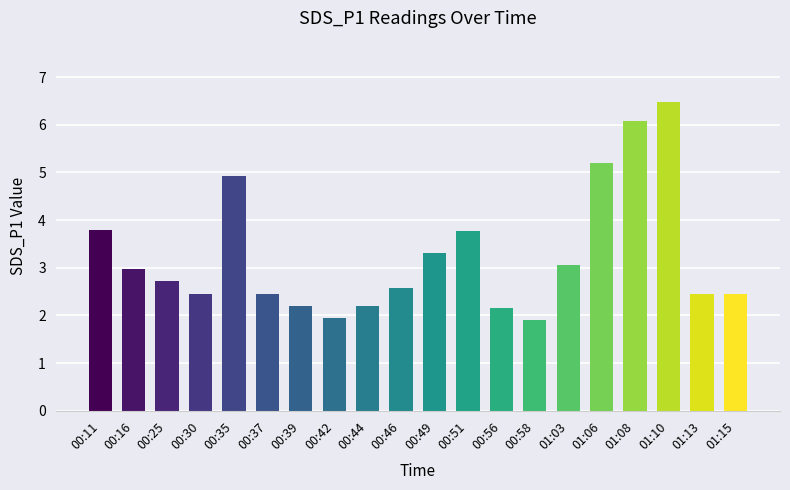

What position from the left is 00:11?

1